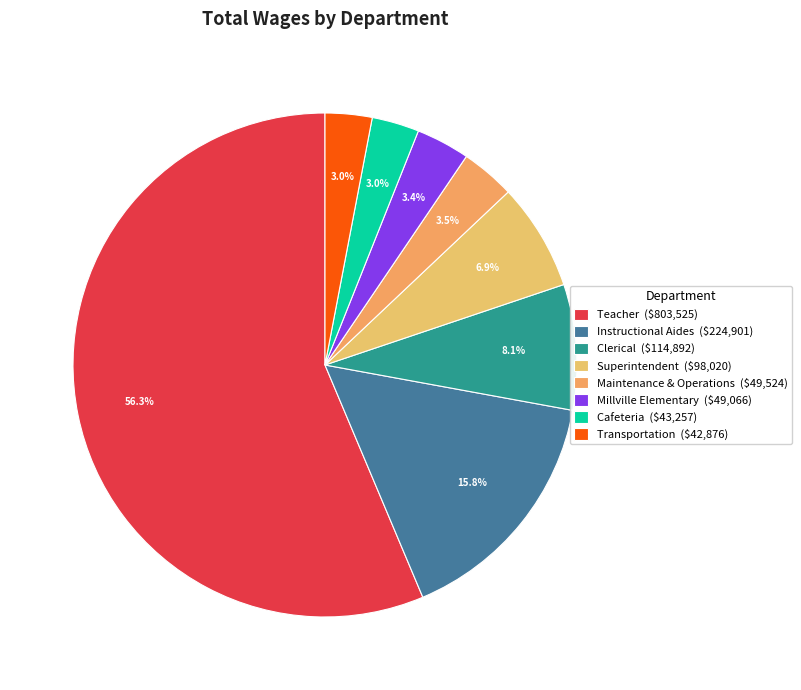

Which slice is the smallest?

Transportation